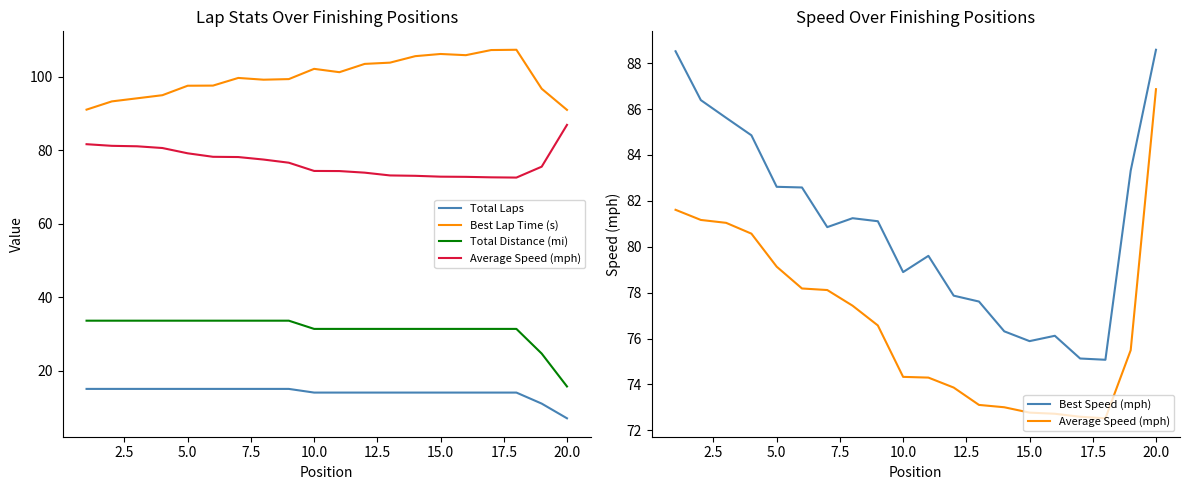

Which series has the largest total across all categories?

Best Lap Time (s)